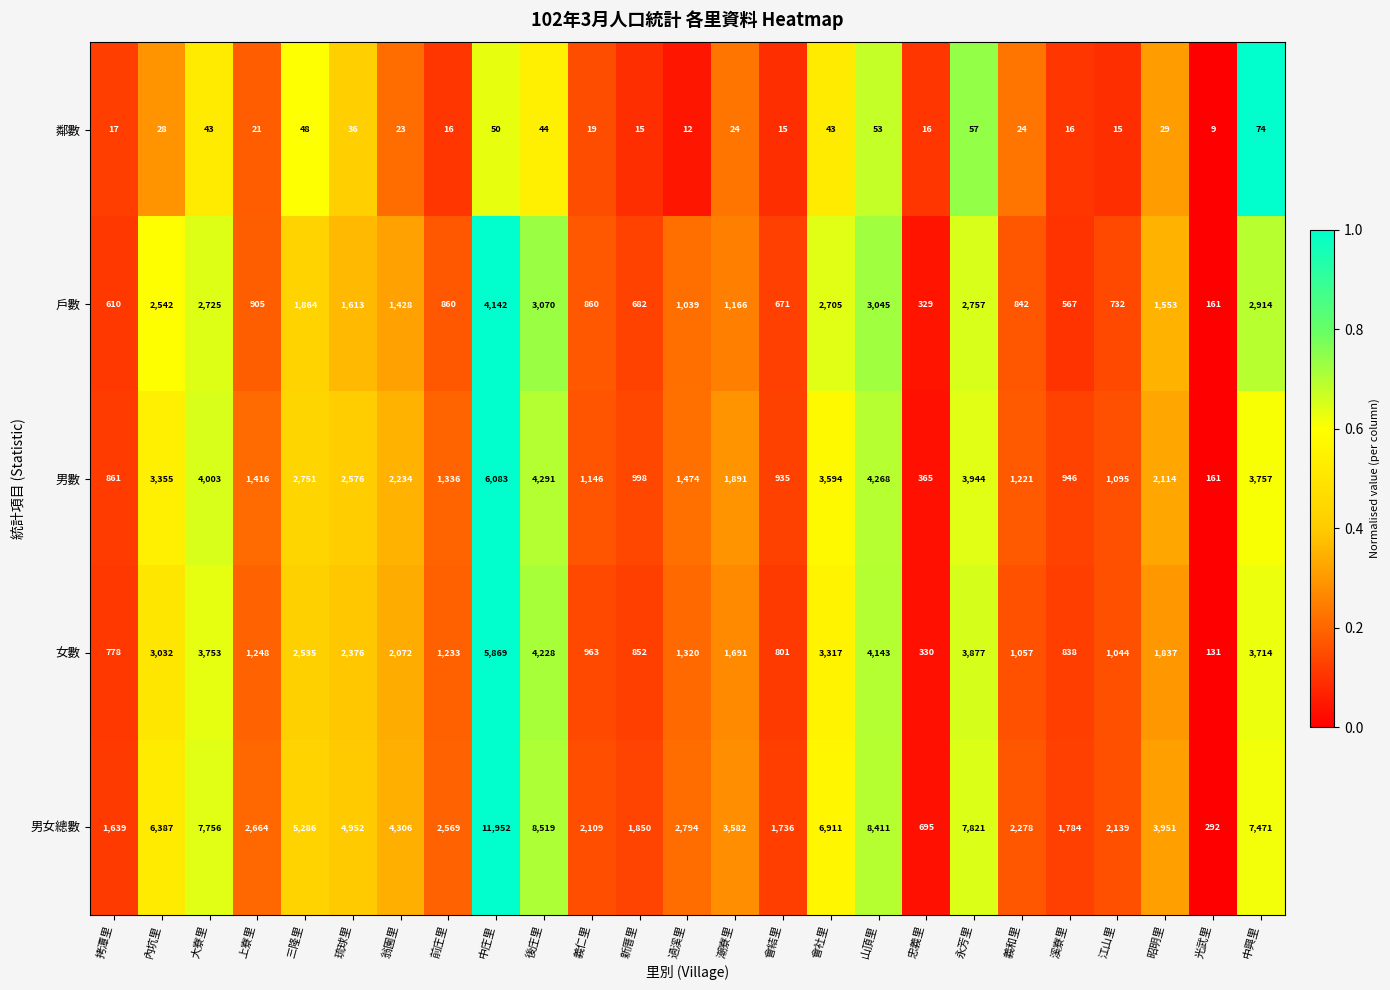

Between 三隆里 and 翁園里, which series saw the biggest shift?

男女總數